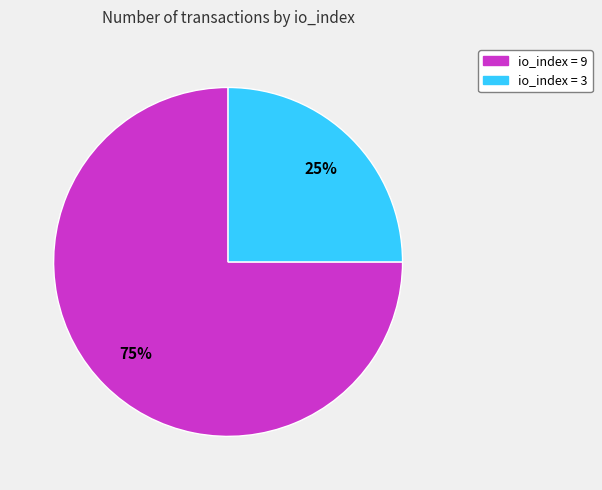

To the nearest percent, what is the average slice percentage?

50%